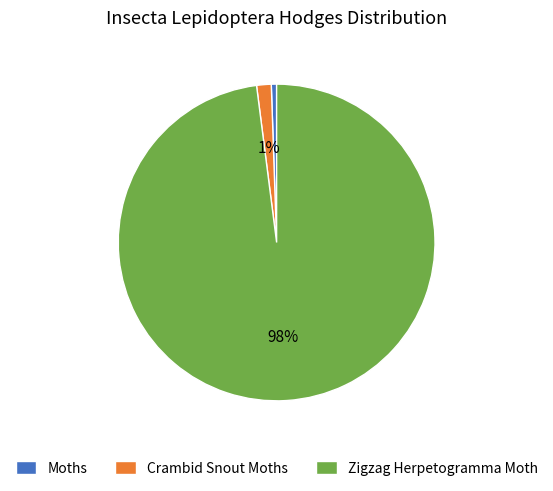

To the nearest percent, what percentage of the pie is Moths?

1%